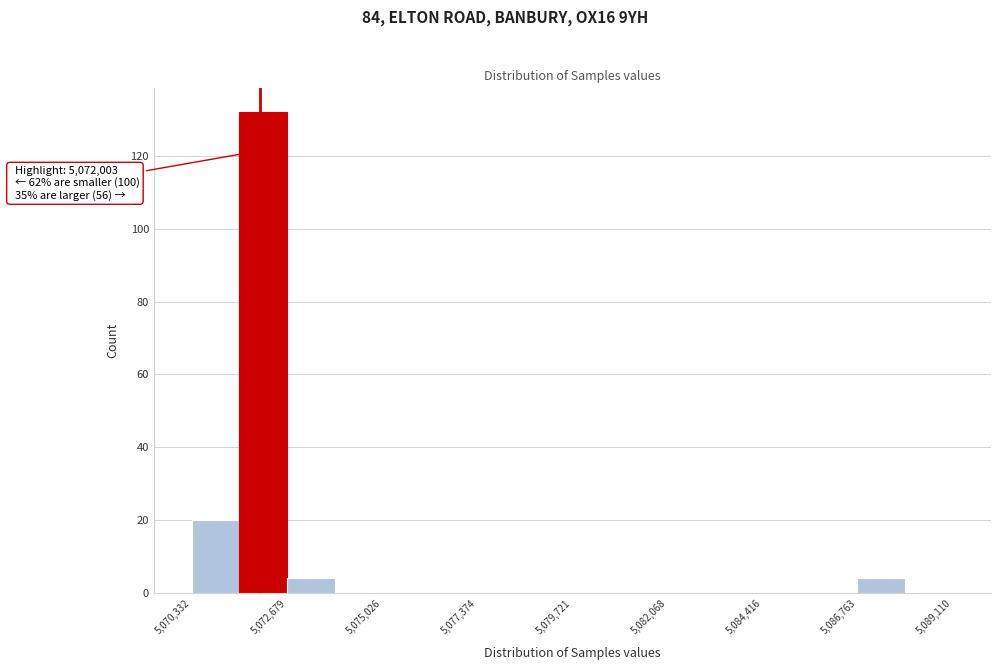

Around what value on the x-axis is the tallest bar? Give the approximate position of its centre, as read against the axis.

5072000